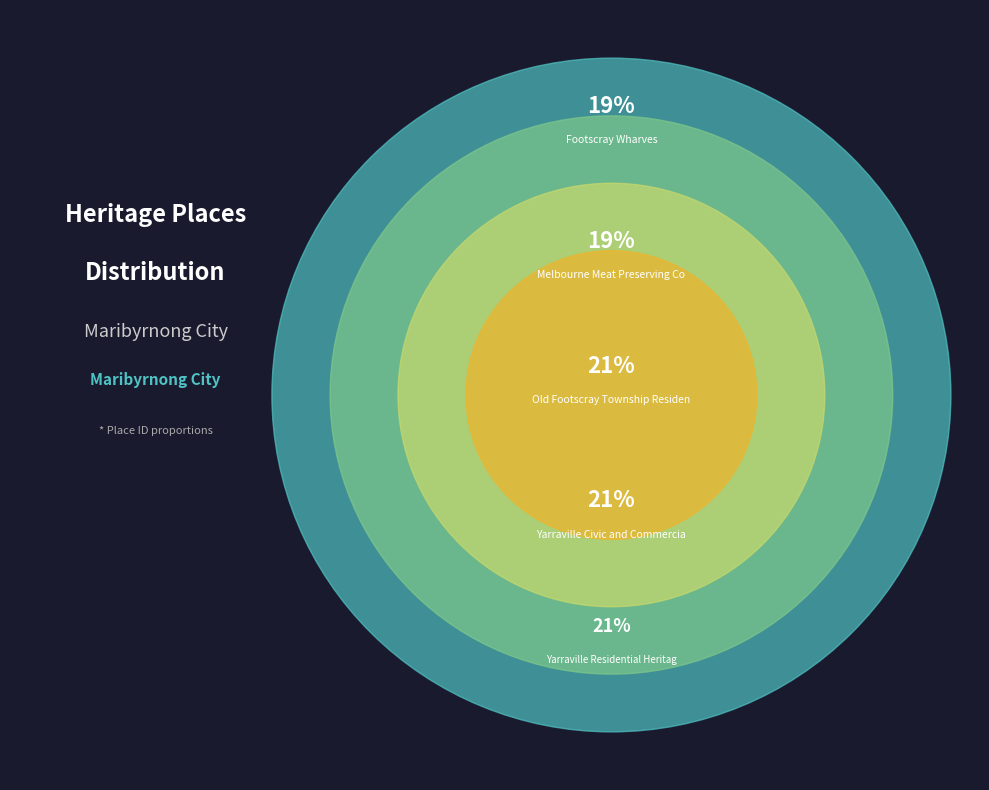

Which category has the biggest portion of the pie?

Yarraville Residential Heritage Area